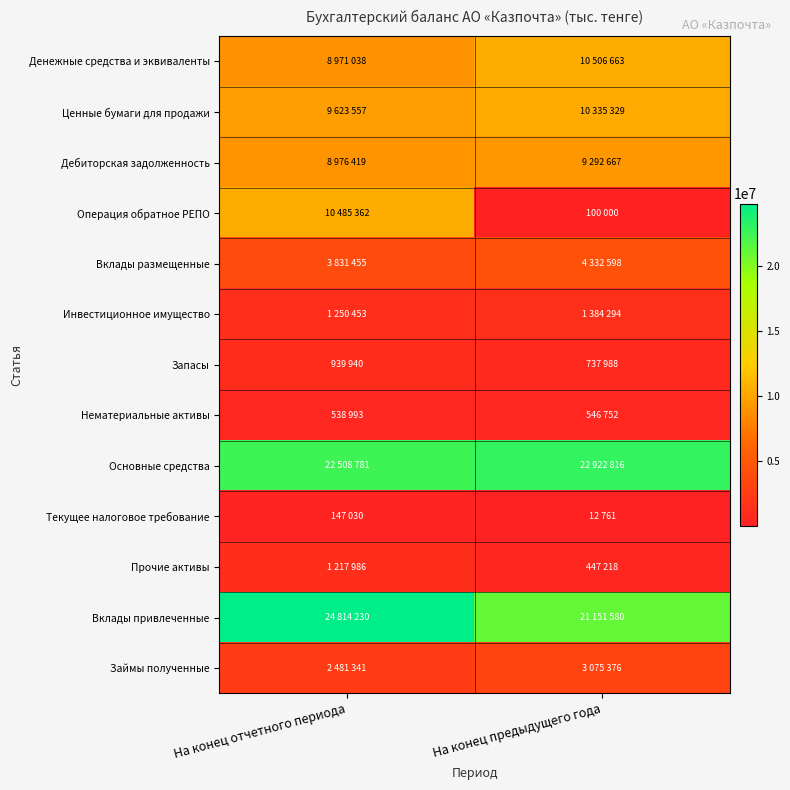

Reading right to left, extract all data points from this chart.

Денежные средства и эквиваленты: На конец предыдущего года=10506663	На конец отчетного периода=8971038
Ценные бумаги для продажи: На конец предыдущего года=10335329	На конец отчетного периода=9623557
Дебиторская задолженность: На конец предыдущего года=9292667	На конец отчетного периода=8976419
Операция обратное РЕПО: На конец предыдущего года=100000	На конец отчетного периода=10485362
Вклады размещенные: На конец предыдущего года=4332598	На конец отчетного периода=3831455
Инвестиционное имущество: На конец предыдущего года=1384294	На конец отчетного периода=1250453
Запасы: На конец предыдущего года=737988	На конец отчетного периода=939940
Нематериальные активы: На конец предыдущего года=546752	На конец отчетного периода=538993
Основные средства: На конец предыдущего года=22922816	На конец отчетного периода=22508781
Текущее налоговое требование: На конец предыдущего года=12761	На конец отчетного периода=147030
Прочие активы: На конец предыдущего года=447218	На конец отчетного периода=1217986
Вклады привлеченные: На конец предыдущего года=21151580	На конец отчетного периода=24814230
Займы полученные: На конец предыдущего года=3075376	На конец отчетного периода=2481341